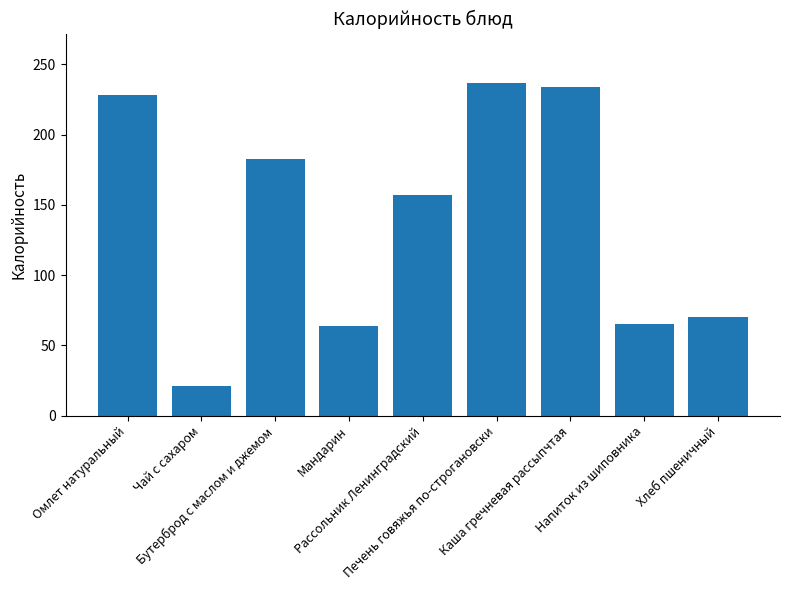

What is the label of the 2nd bar from the right?

Напиток из шиповника